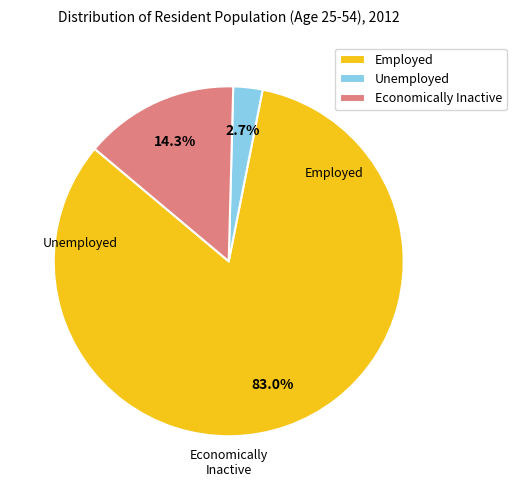

The Employed slice represents 70% of the pie. True or false?

False